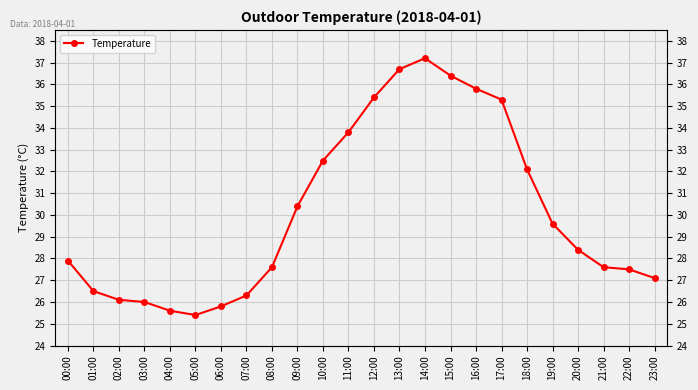

Does the chart have visible grid lines?

Yes